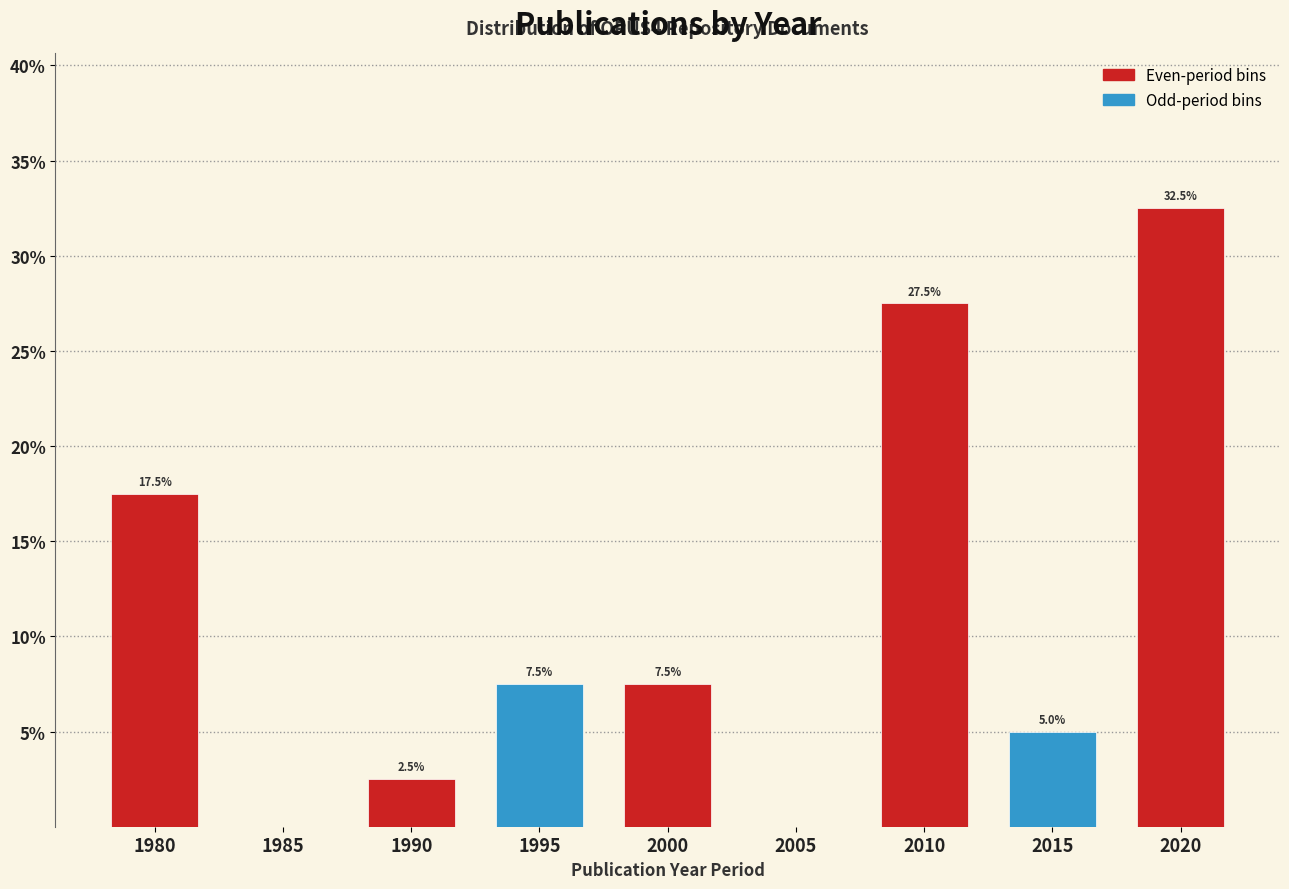

Reading left to right, transcribe all the data shown in this chart.

1980=17.5	1985=0.0	1990=2.5	1995=7.5	2000=7.5	2005=0.0	2010=27.5	2015=5.0	2020=32.5